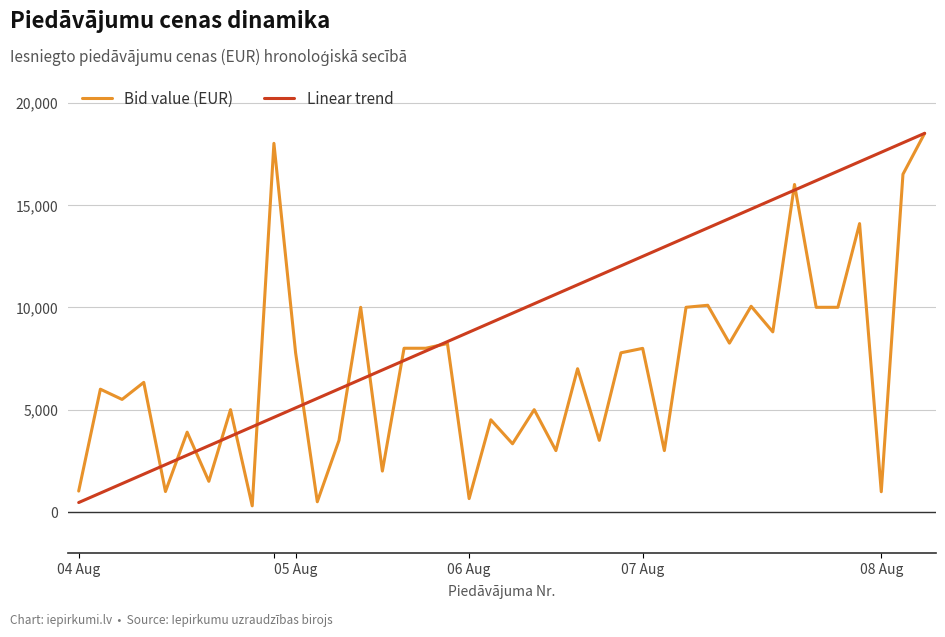

Which series has the largest total across all categories?

Linear trend